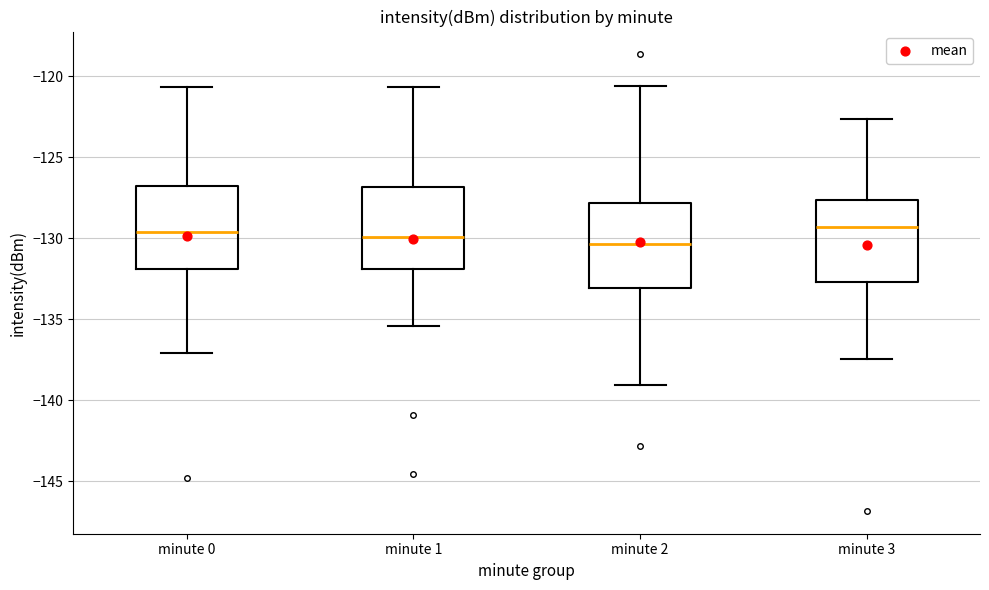

Where is the upper edge of the box for minute 1 on the y-axis? The values are not printed on the chart, so give them approximately, as read against the axis.

-127.0